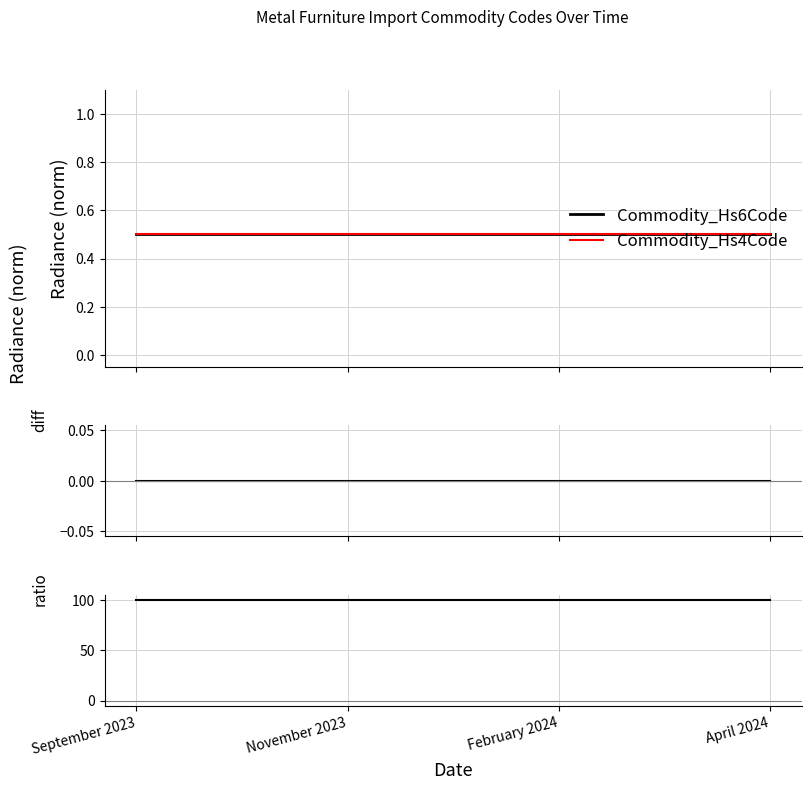

Reading right to left, what are all the values shown in this chart?

Commodity_Hs6Code: April 2024=0.5	February 2024=0.5	November 2023=0.5	September 2023=0.5
Commodity_Hs4Code: April 2024=0.5	February 2024=0.5	November 2023=0.5	September 2023=0.5
diff: April 2024=0.0	February 2024=0.0	November 2023=0.0	September 2023=0.0
ratio: April 2024=100.0	February 2024=100.0	November 2023=100.0	September 2023=100.0